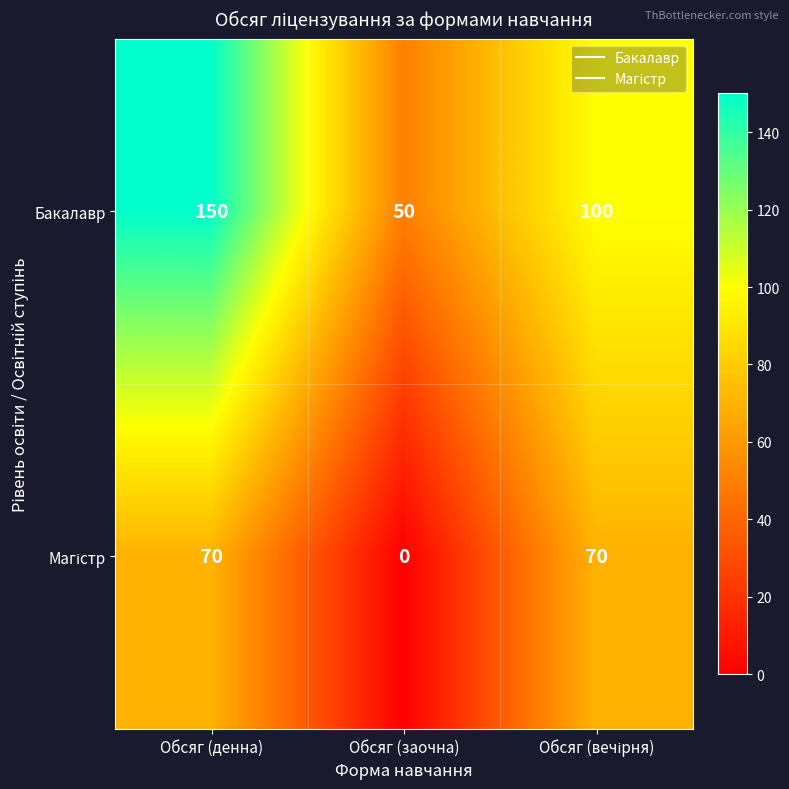

True or false: Бакалавр has a value of 196 at Обсяг (денна).

False